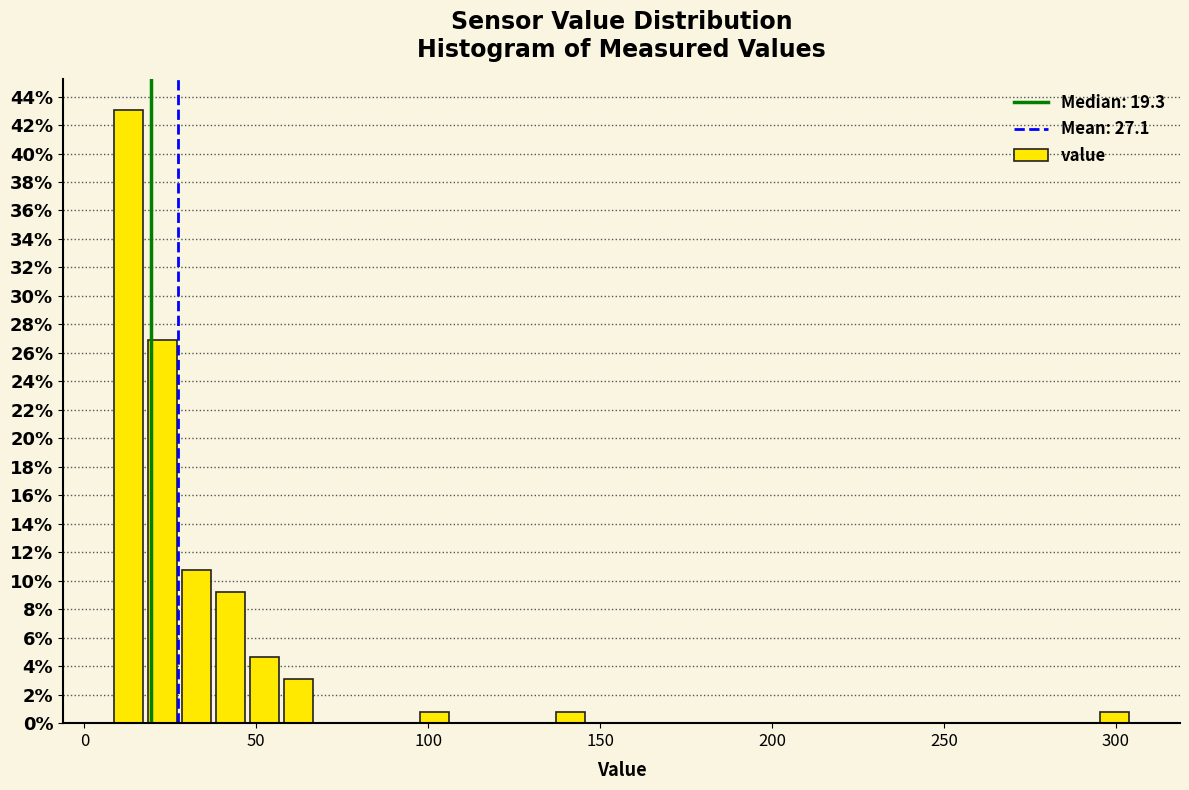

Read against the x-axis, roughly where is the centre of the tallest bar?

15